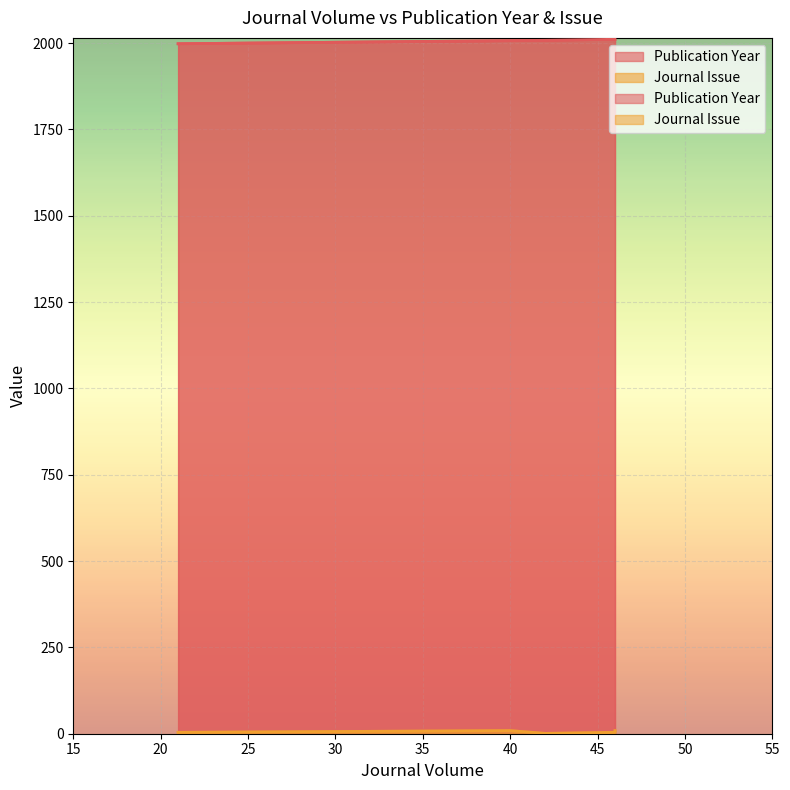

What is the difference between the Journal Issue values at 46 and 21?

5